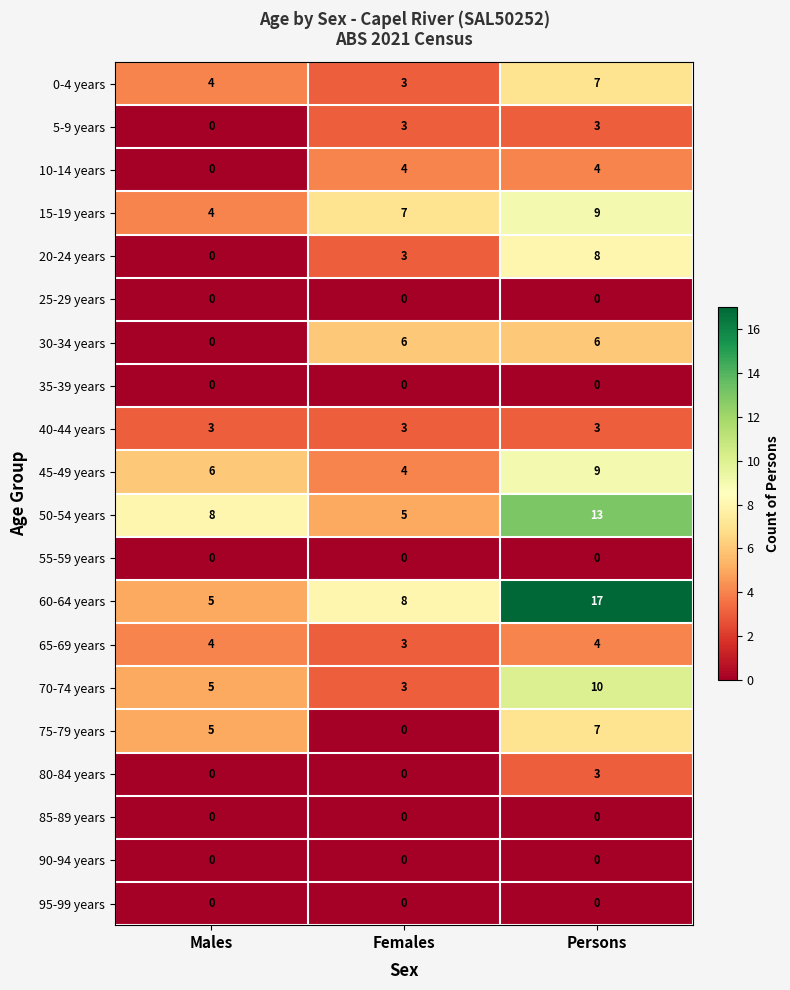

What is the sum of all 30-34 years values?

12